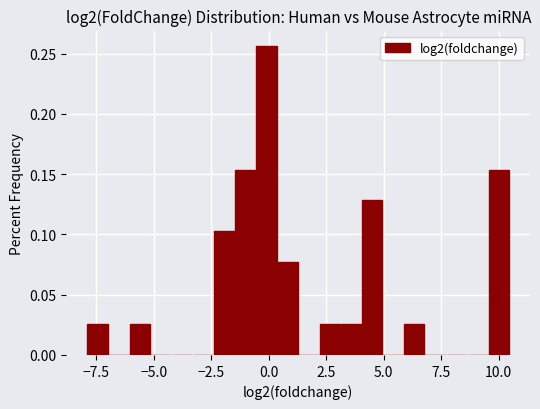

Read against the x-axis, roughly where is the centre of the tallest bar?

0.0